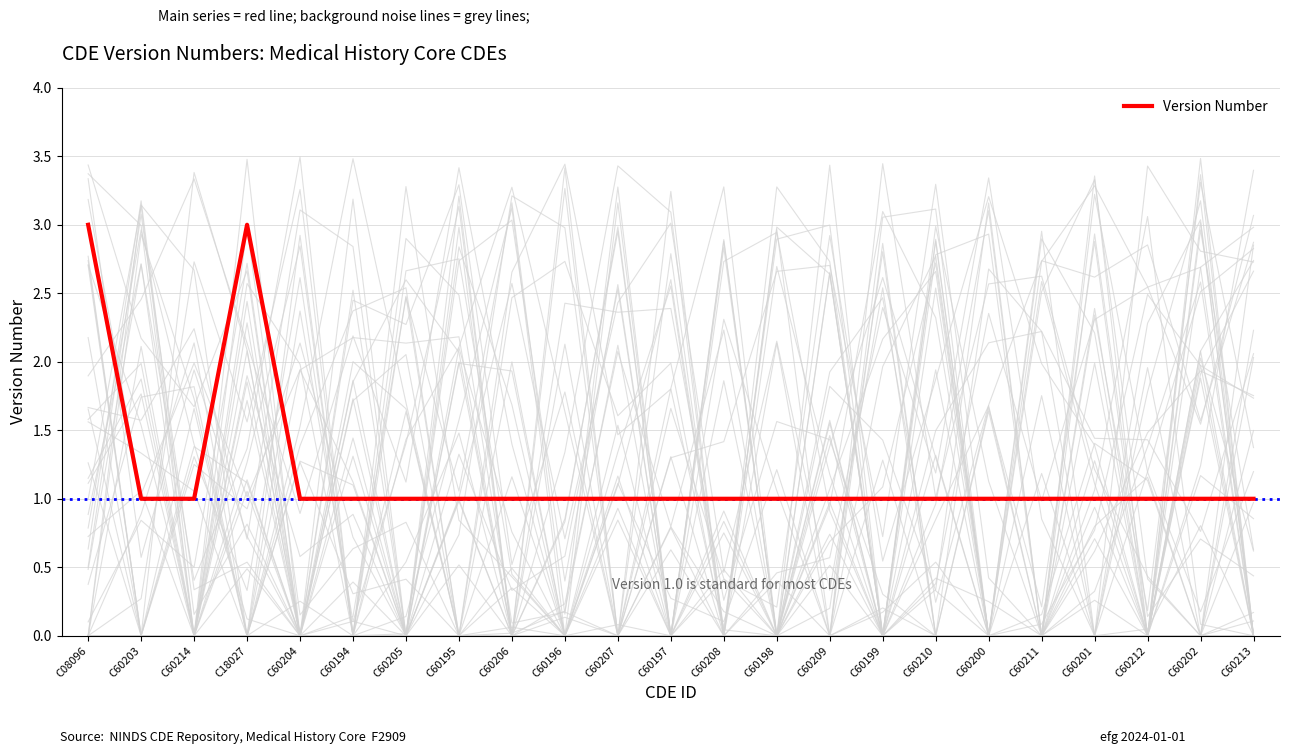

What position from the right is C60195?

16